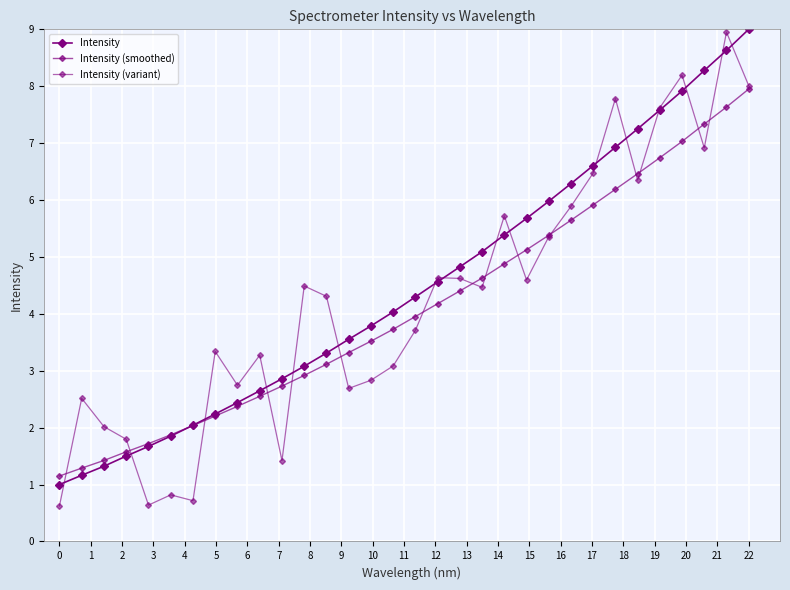

How many times do Intensity (smoothed) and Intensity (variant) cross each other?

15